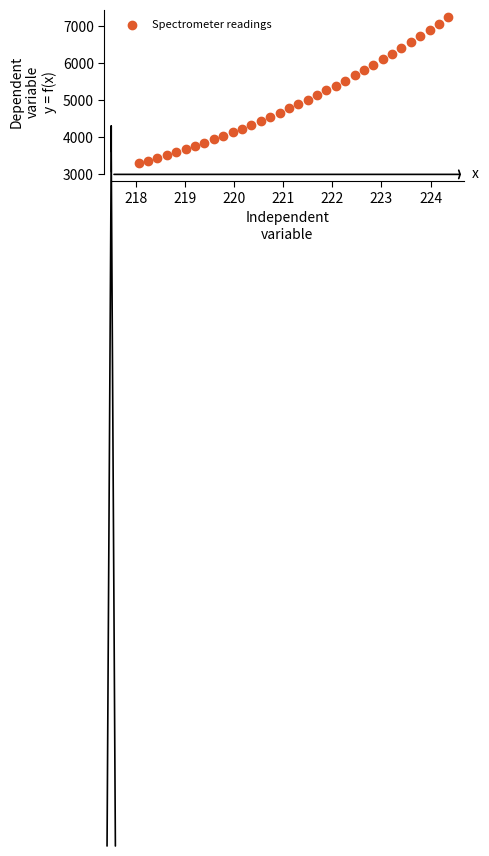

What is the range of X values (max minus min)?

6.3